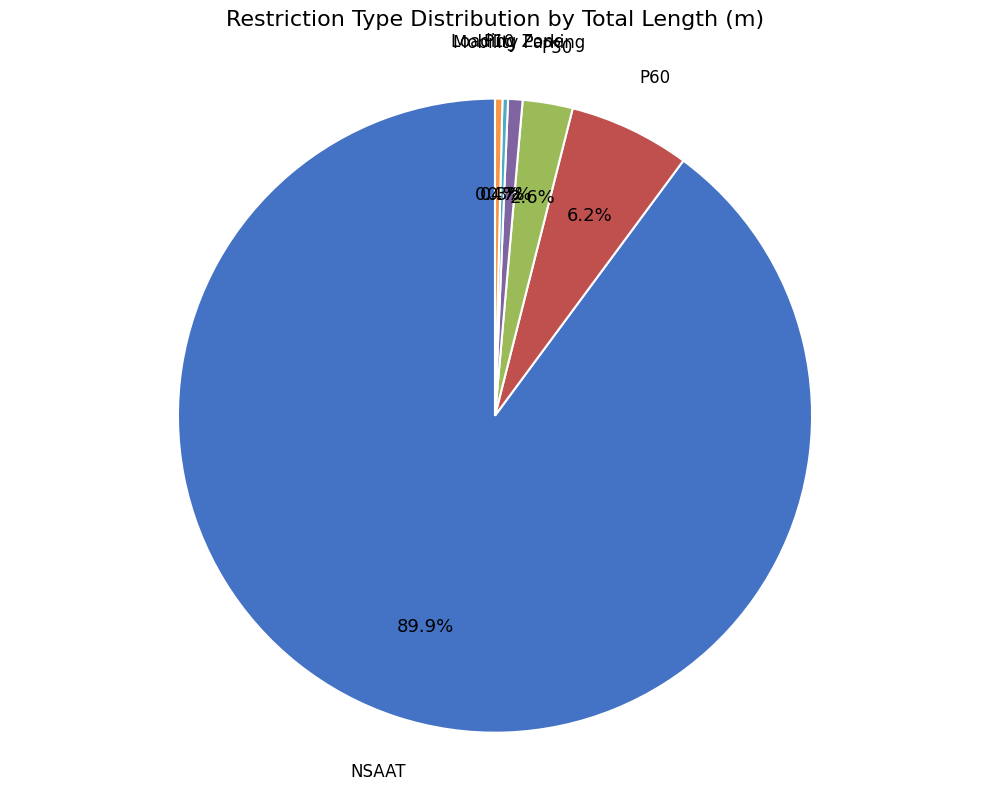

Does P60 represent more than half of the total?

No